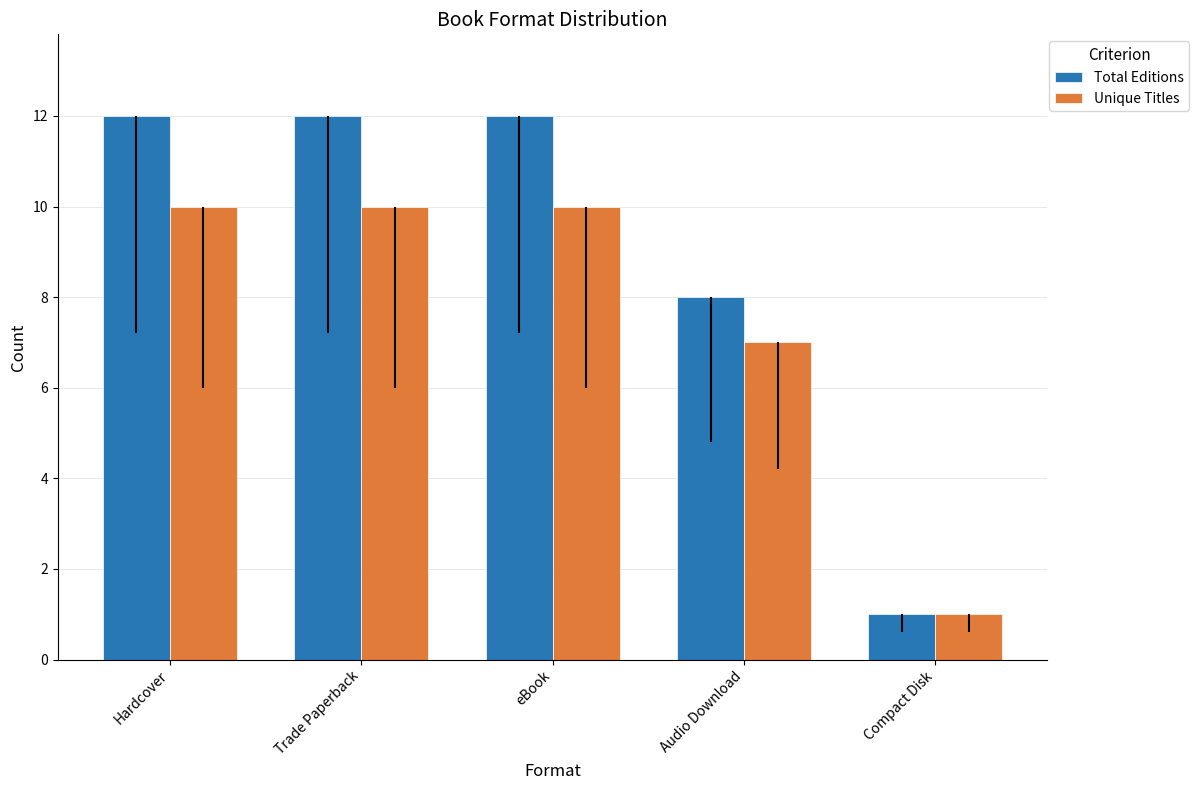

What is the value of the Total Editions bar at the 2nd from the left?

12